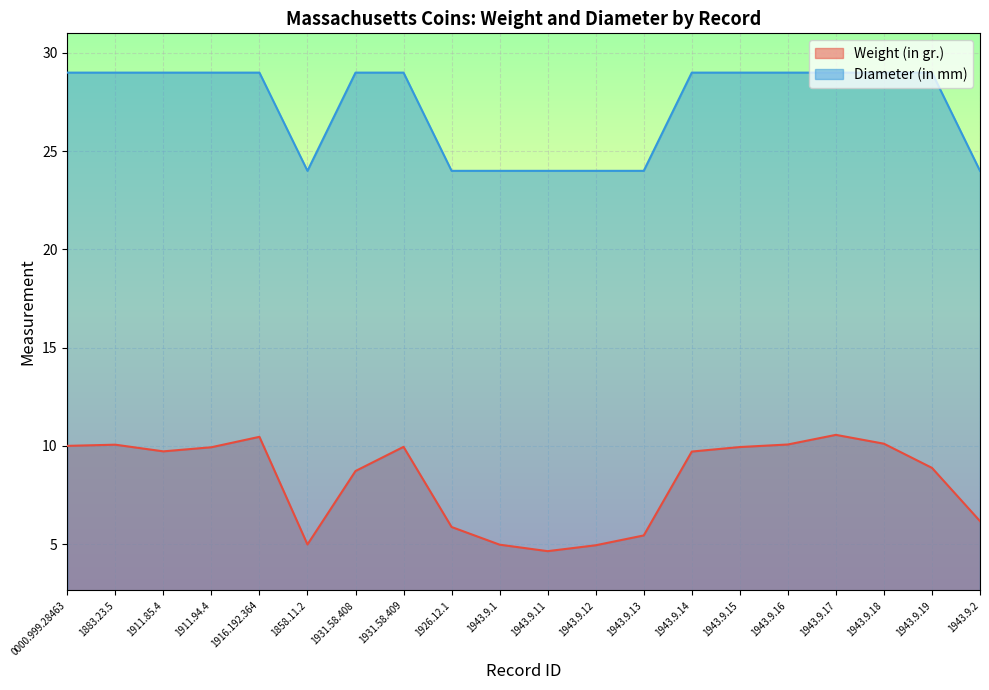

What is the spread (max minus min) of values at 1926.12.1?

18.1